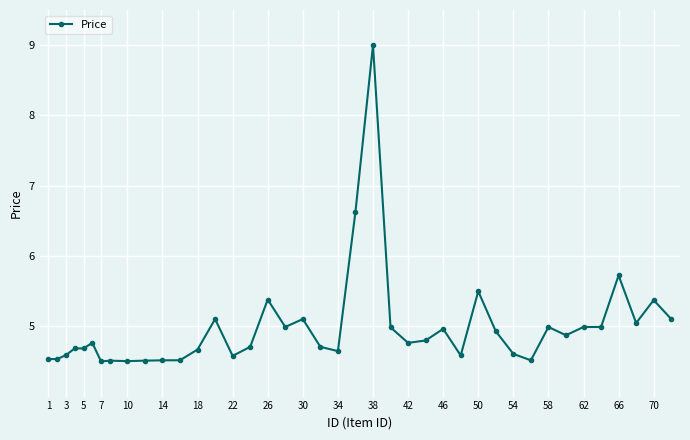

What is the difference between the second highest and second lowest values?

2.1